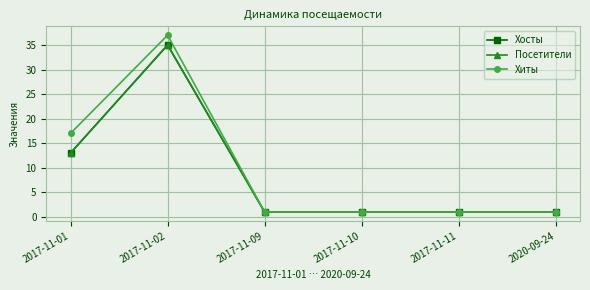

Is this an area chart (filled region under the line)?

No